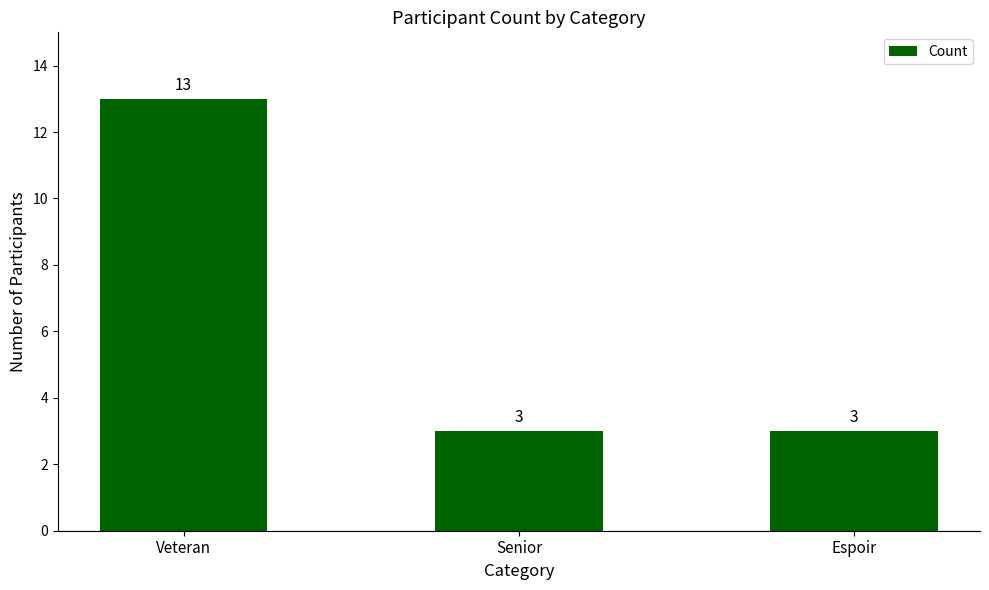

What position from the right is Espoir?

1